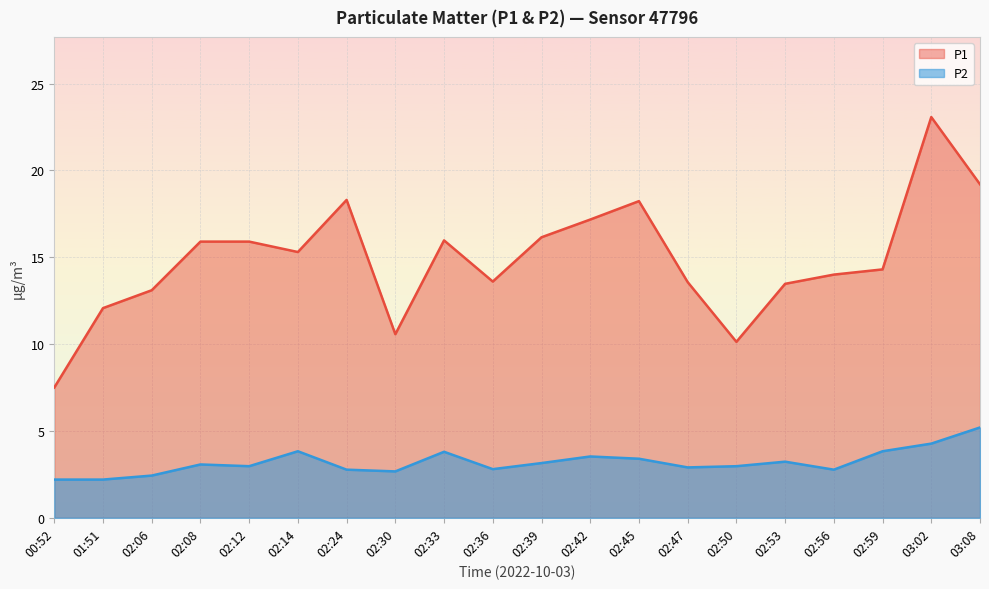

What are all the series names shown in the legend?

P1, P2